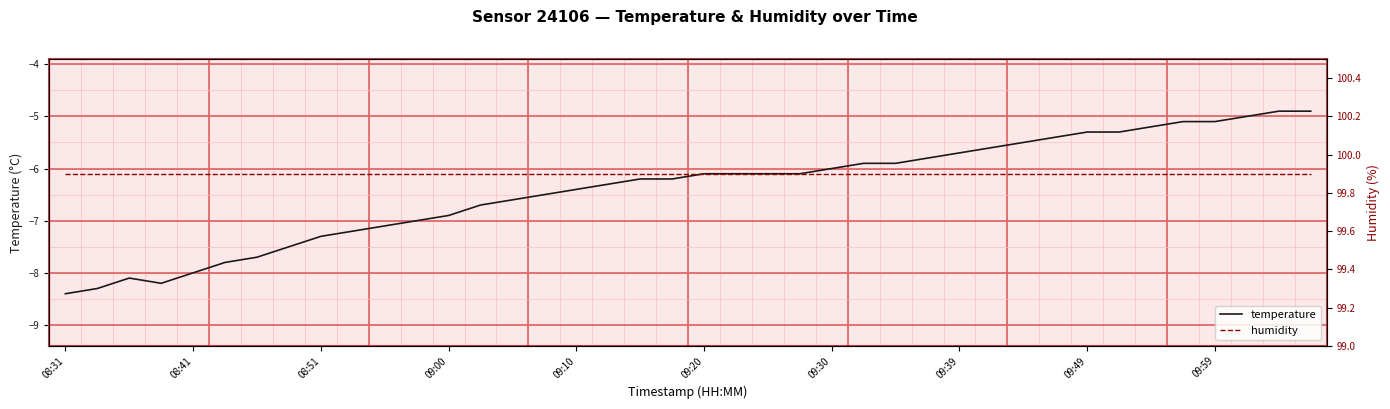

The temperature series shows -1.6 at 09:20. True or false?

False